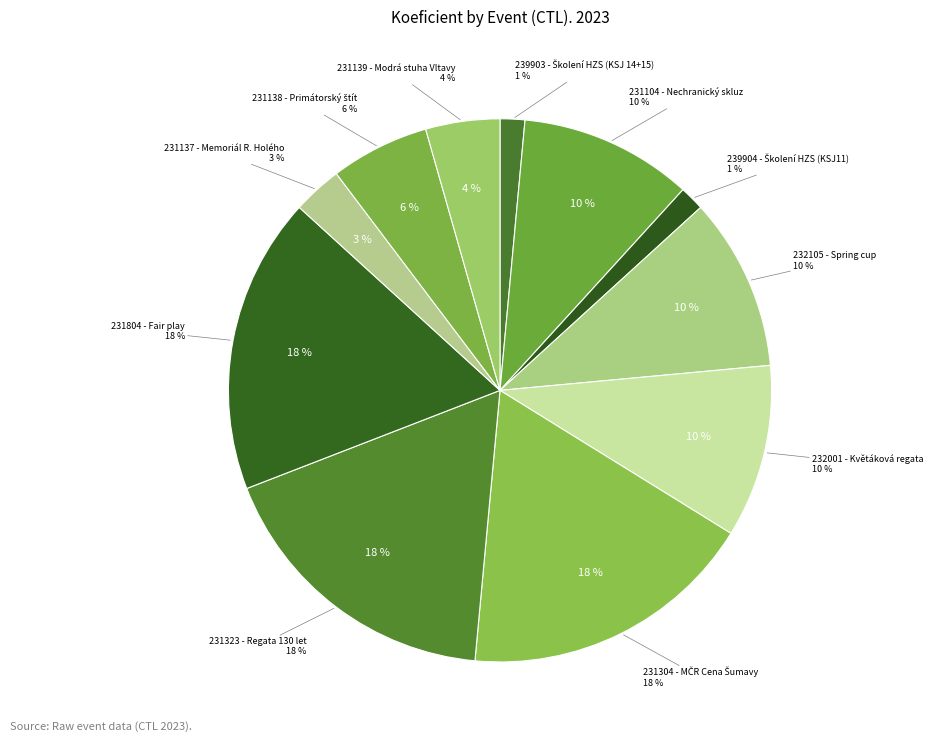

Which has a higher value, 231304 - MČR Cena Šumavy or 232001 - Květáková regata?

231304 - MČR Cena Šumavy